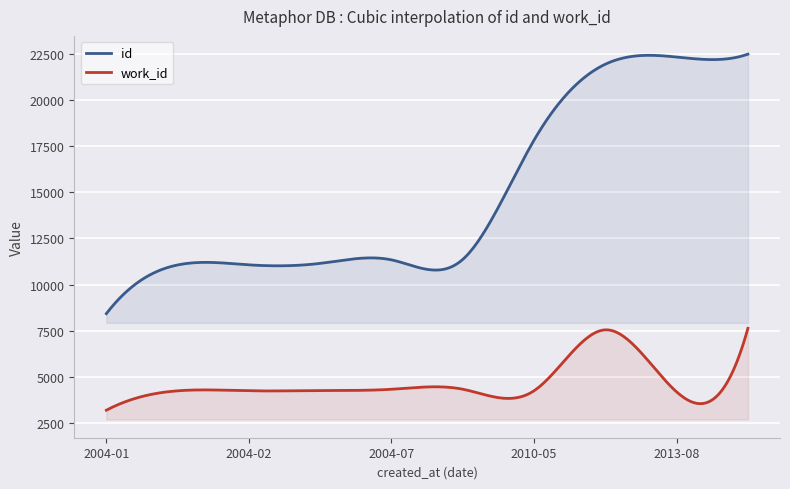

The value of id at 2004-01-14 is 15062. True or false?

False